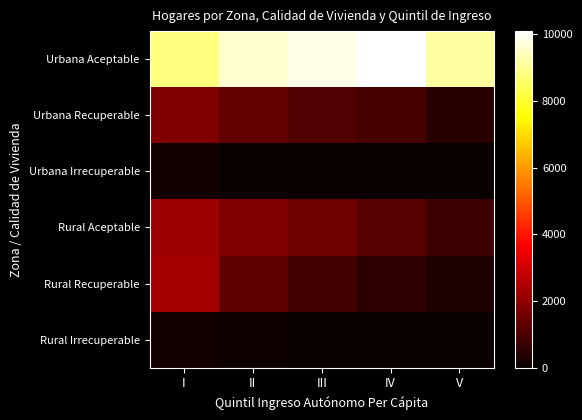

What is the minimum value shown in the chart?

8